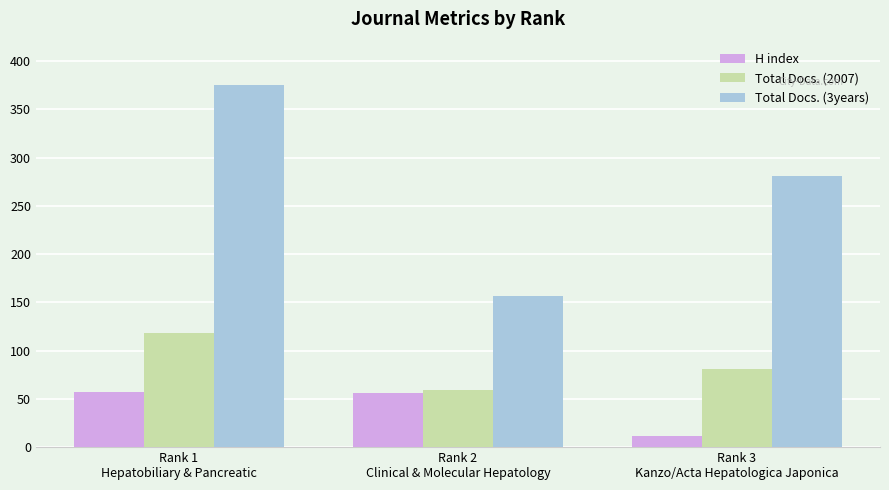

What is the maximum value for H index?

57